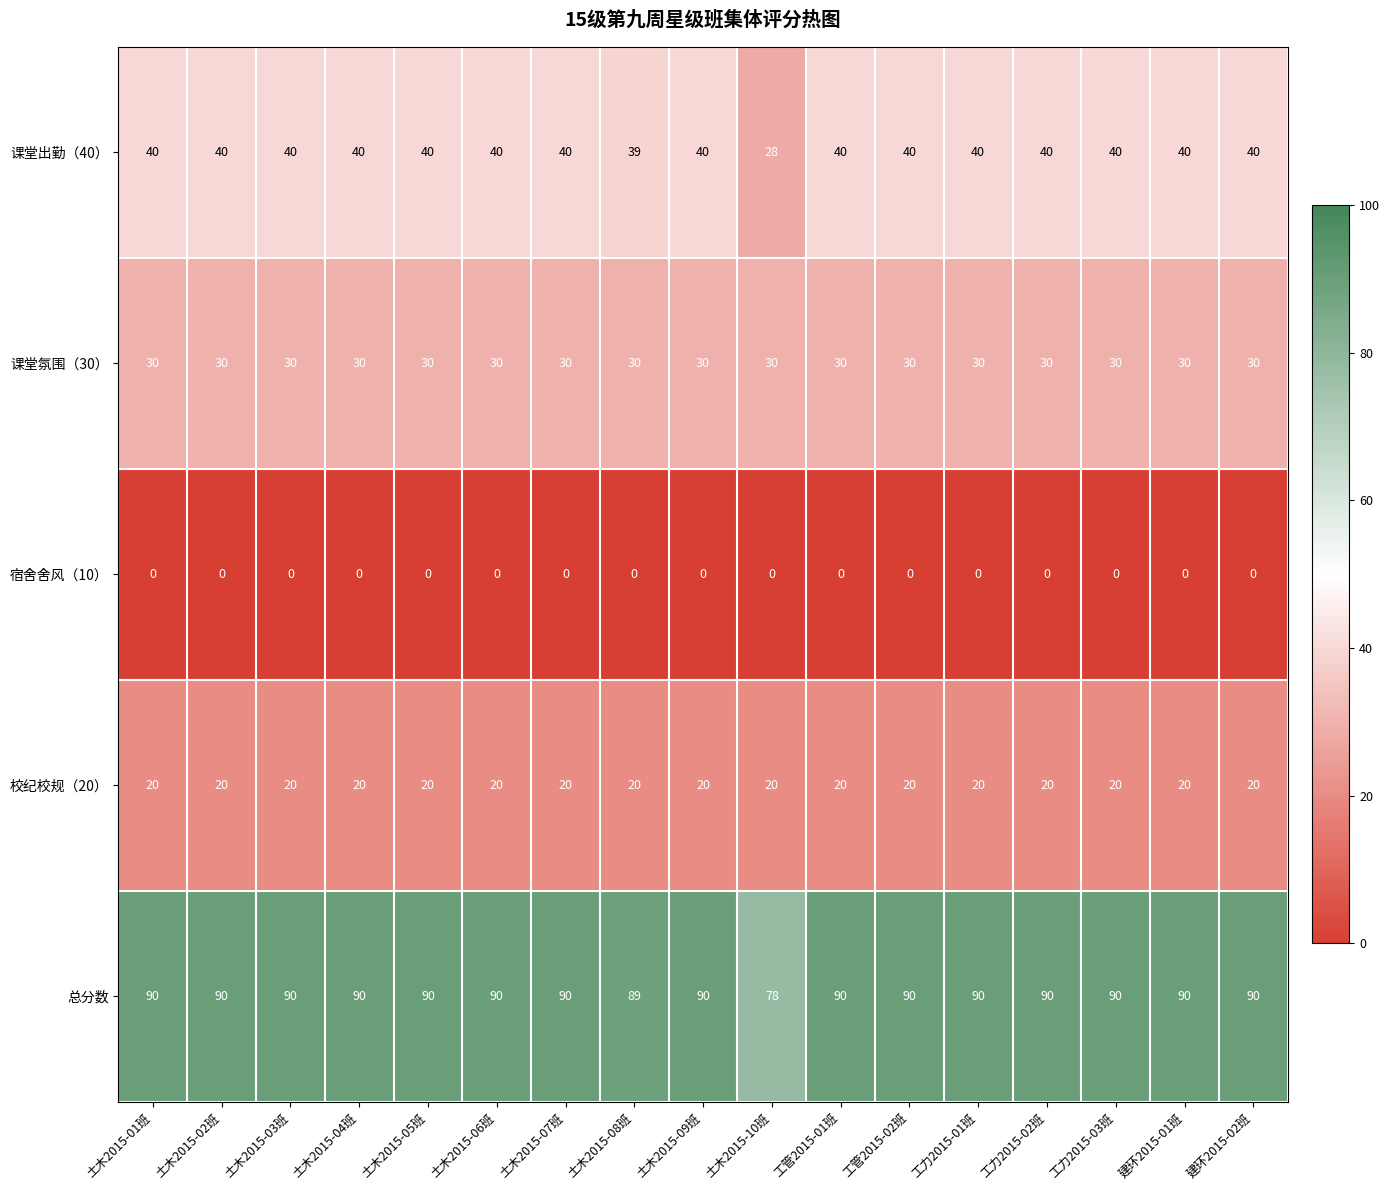

At how many categories does at least one series exceed 65?

17